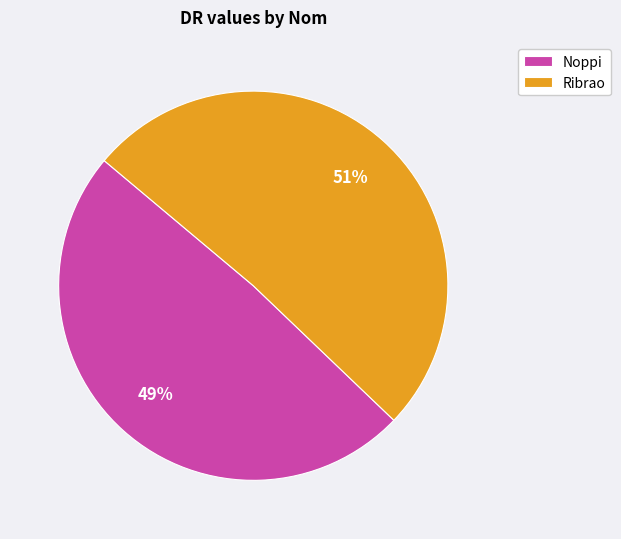

What percentage is the Ribrao slice, to the nearest percent?

51%